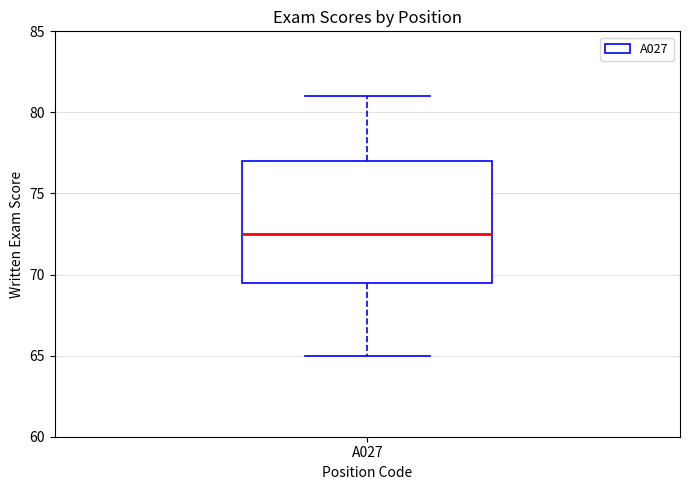

Read this box plot against the y-axis: the position of the median line, the range covered by the box, and the ends of both whiskers. The values are not printed on the chart, so give them approximately, as read against the axis.

median 72.5, box 69.5 to 77.0, whiskers 65.0 to 81.0